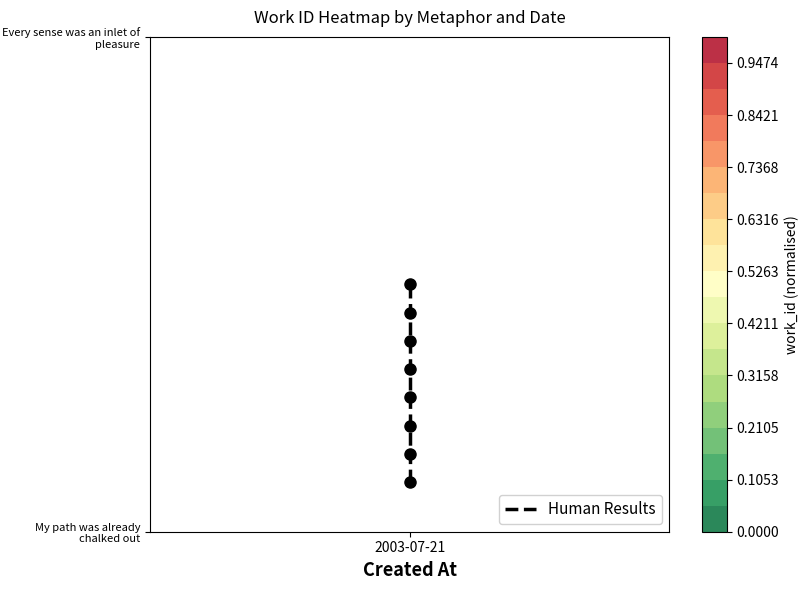

Count the values in the range 0 to 1.

8